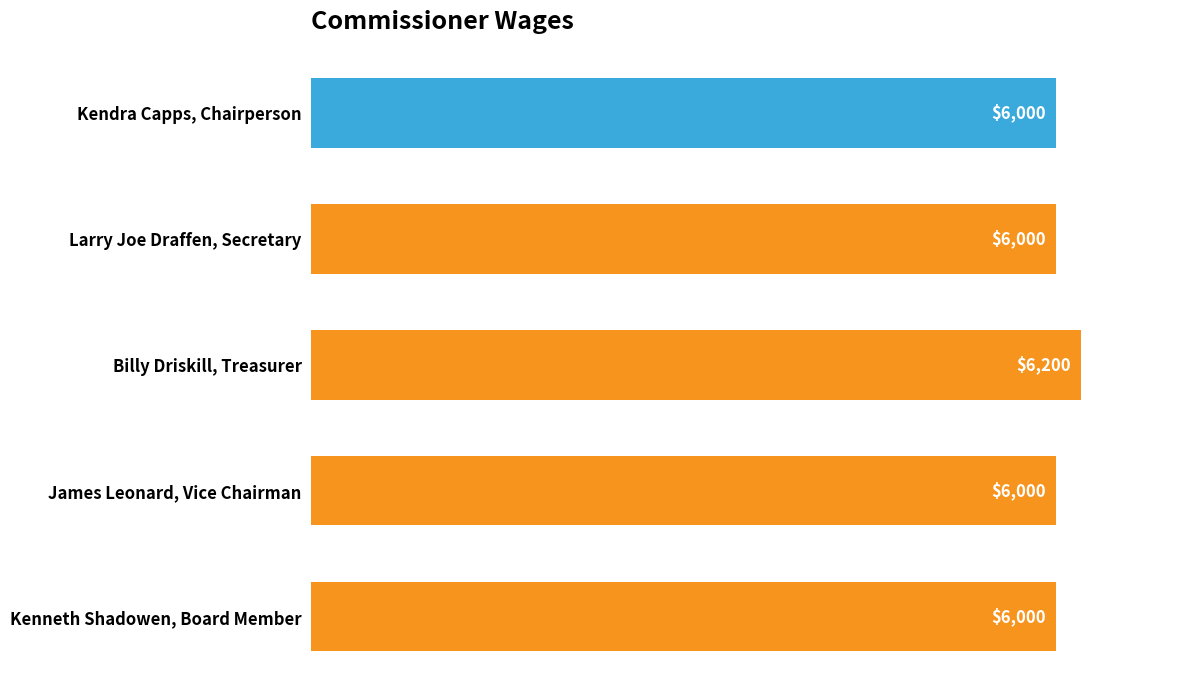

What is the ratio of the value at Kendra Capps, Chairperson to the value at Larry Joe Draffen, Secretary?

1.0